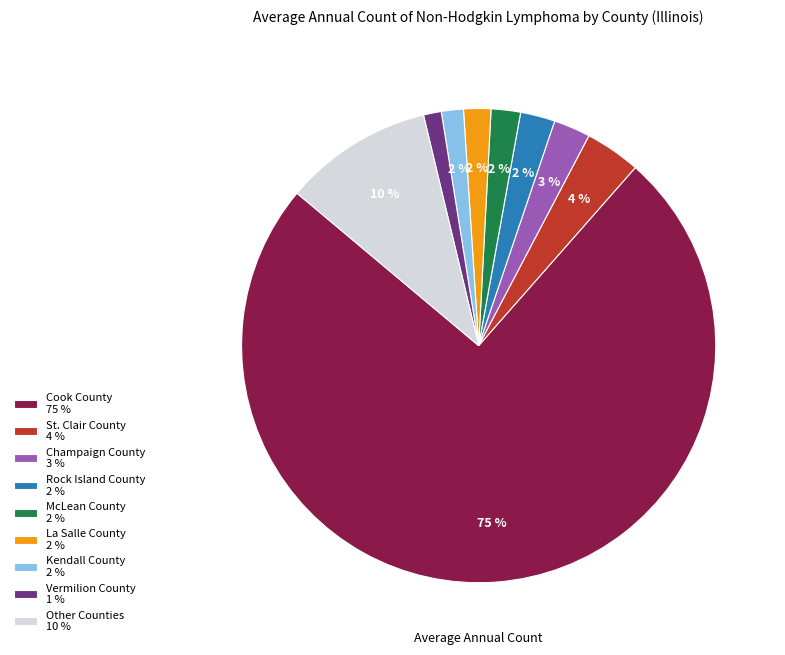

Does Champaign County 3 % account for over 50% of the chart?

No